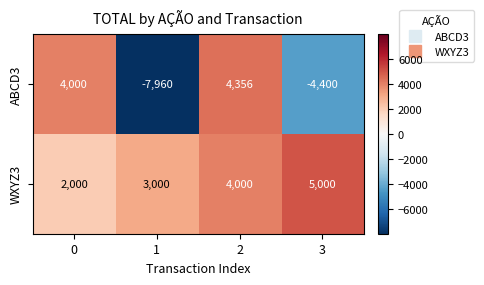

Reading right to left, extract all data points from this chart.

ABCD3: -4400	4356	-7960	4000
WXYZ3: 5000	4000	3000	2000